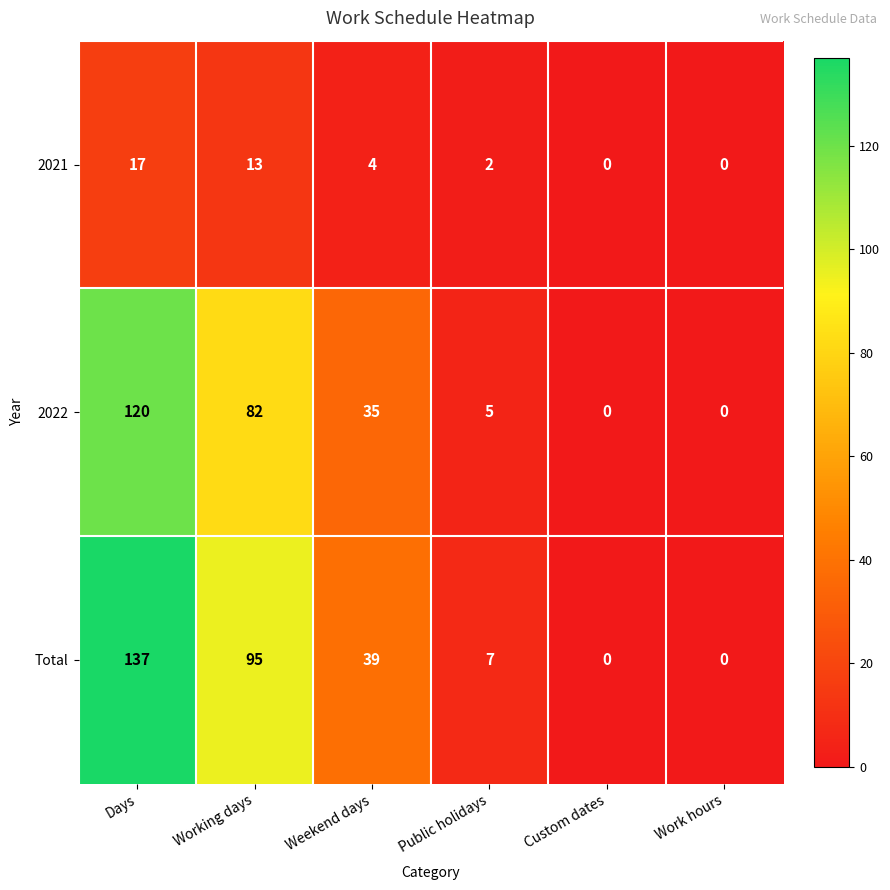

Reading left to right, extract all data points from this chart.

2021: Days=17	Working days=13	Weekend days=4	Public holidays=2	Custom dates=0	Work hours=0
2022: Days=120	Working days=82	Weekend days=35	Public holidays=5	Custom dates=0	Work hours=0
Total: Days=137	Working days=95	Weekend days=39	Public holidays=7	Custom dates=0	Work hours=0